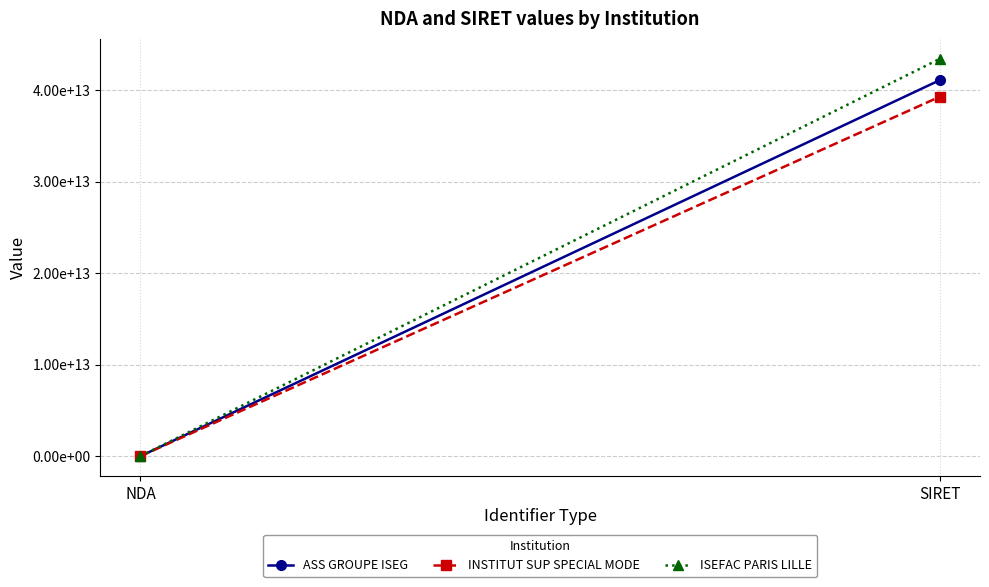

What is the label of the 2nd point from the left?

SIRET